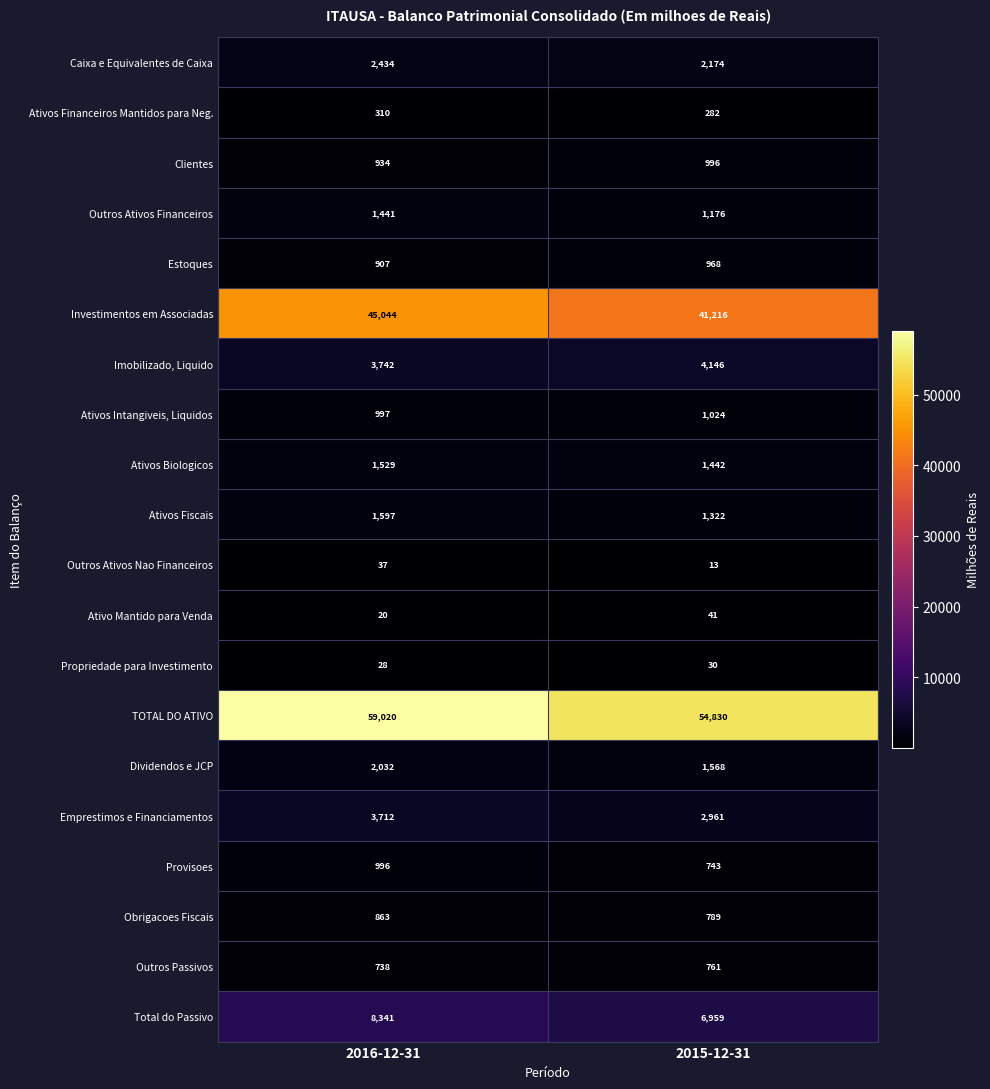

At 2015-12-31, list the series in order from largest to smallest.

TOTAL DO ATIVO, Investimentos em Associadas, Total do Passivo, Imobilizado, Liquido, Emprestimos e Financiamentos, Caixa e Equivalentes de Caixa, Dividendos e JCP, Ativos Biologicos, Ativos Fiscais, Outros Ativos Financeiros, Ativos Intangiveis, Liquidos, Clientes, Estoques, Obrigacoes Fiscais, Outros Passivos, Provisoes, Ativos Financeiros Mantidos para Neg., Ativo Mantido para Venda, Propriedade para Investimento, Outros Ativos Nao Financeiros